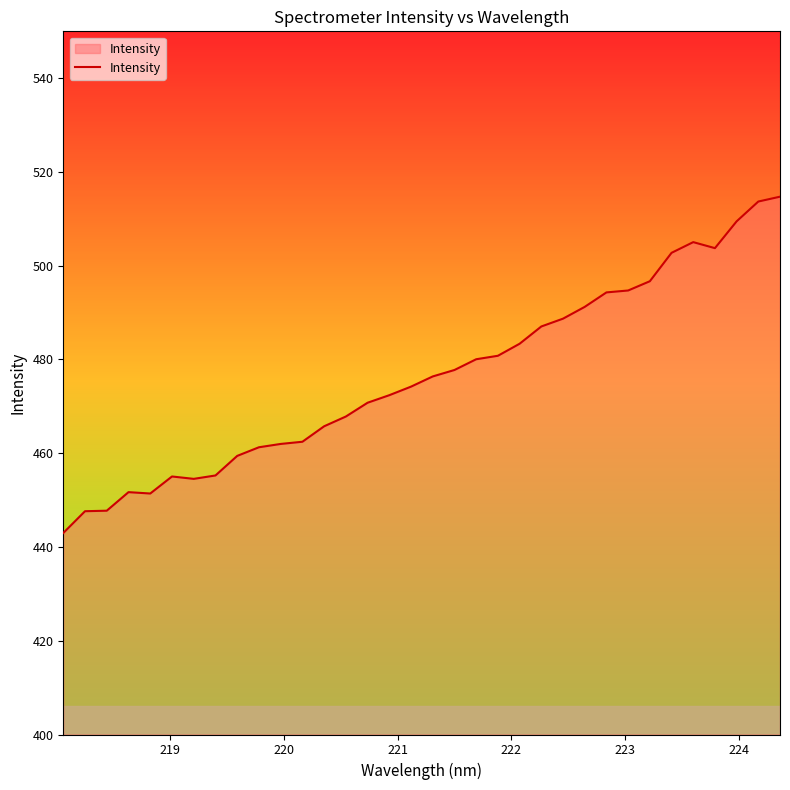

What is the difference between the maximum and minimum values?

71.7